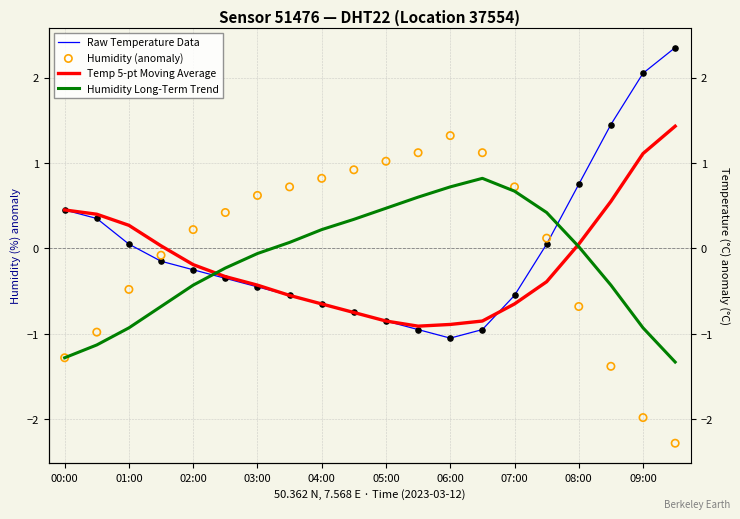

What are all the series names shown in the legend?

Raw Temperature Data, Temp 5-pt Moving Average, Humidity Long-Term Trend, Humidity (anomaly)